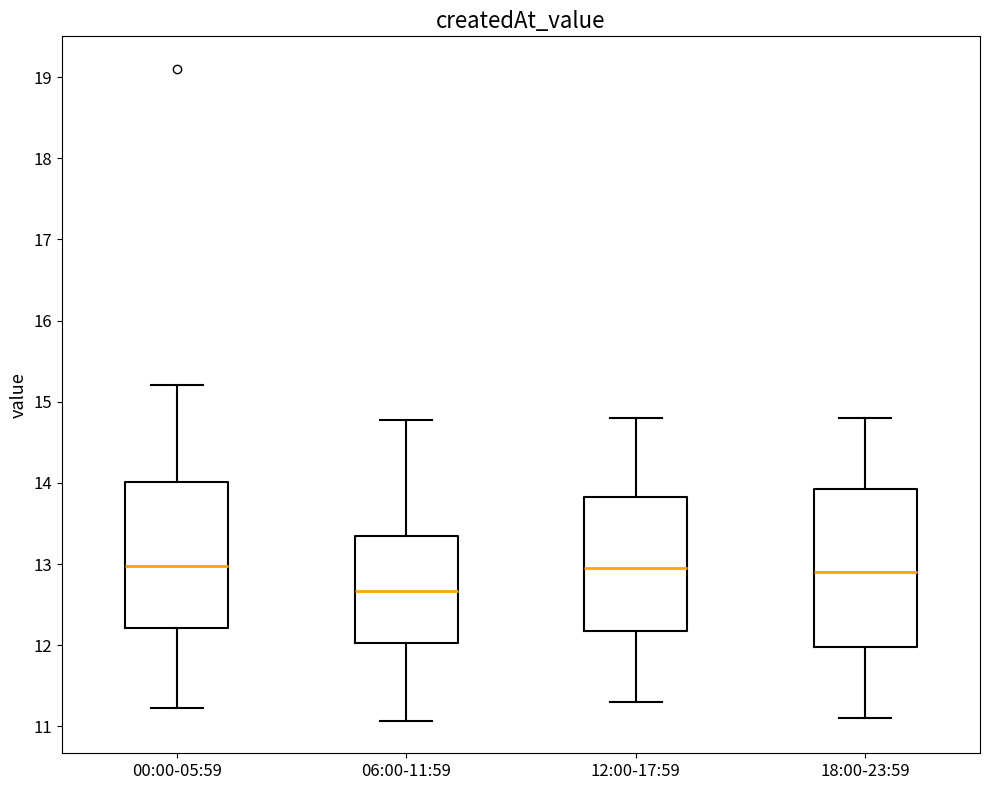

Comparing the boxes themselves (not the whiskers), which one is the tallest?

18:00-23:59